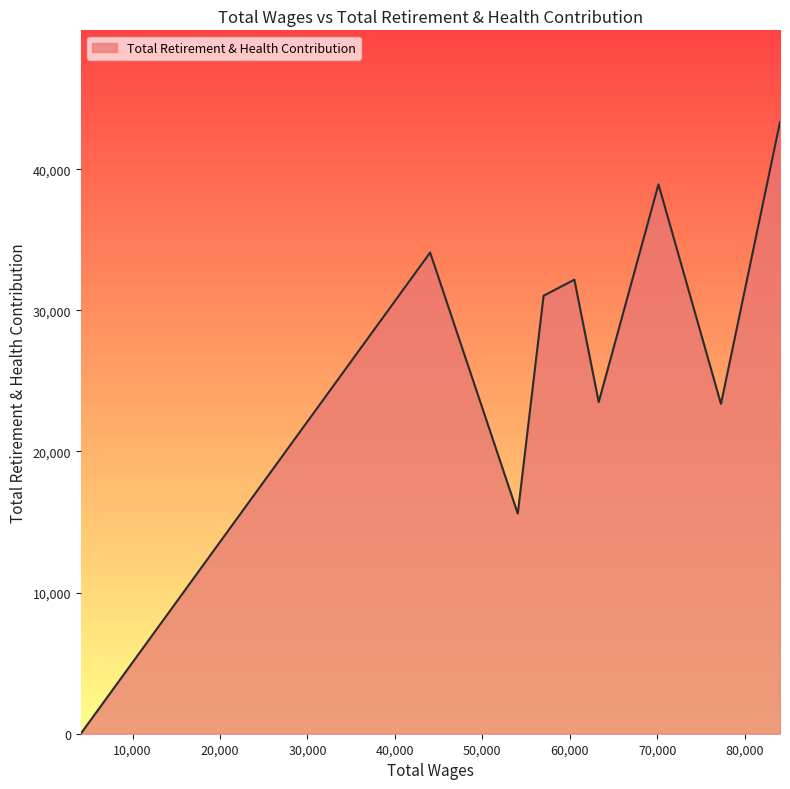

What is the difference between the maximum and minimum values?

43337